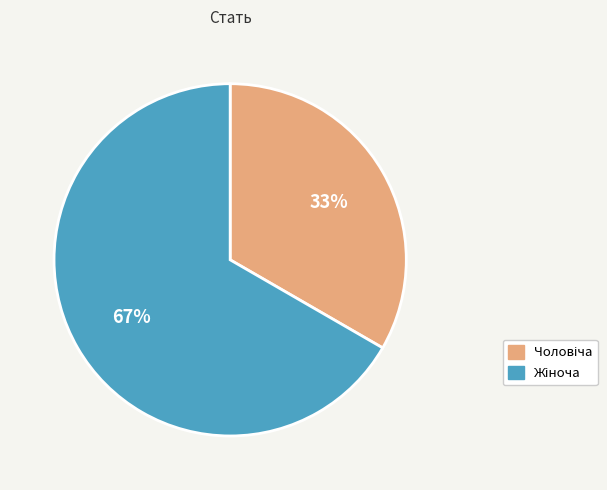

Is there any slice that represents more than half of the pie?

Yes